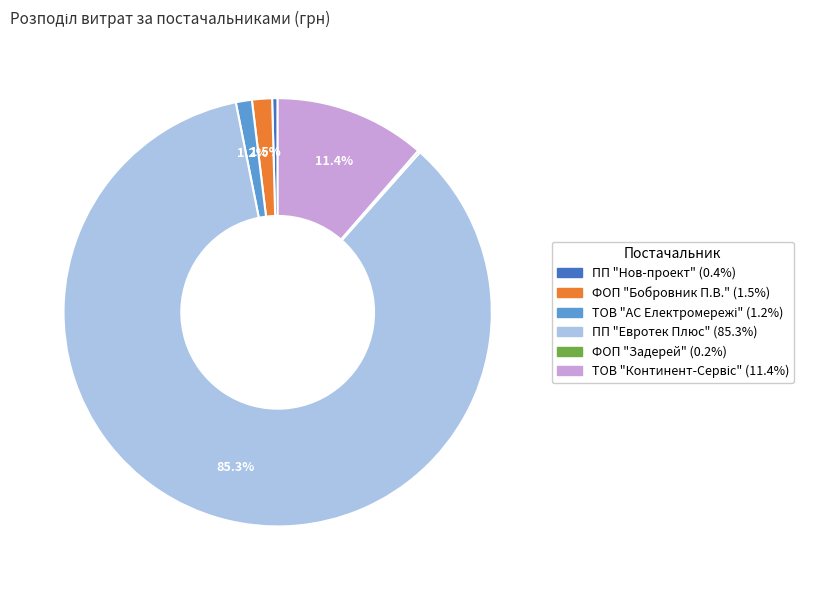

Which category has the biggest portion of the pie?

ПП "Евротек Плюс"